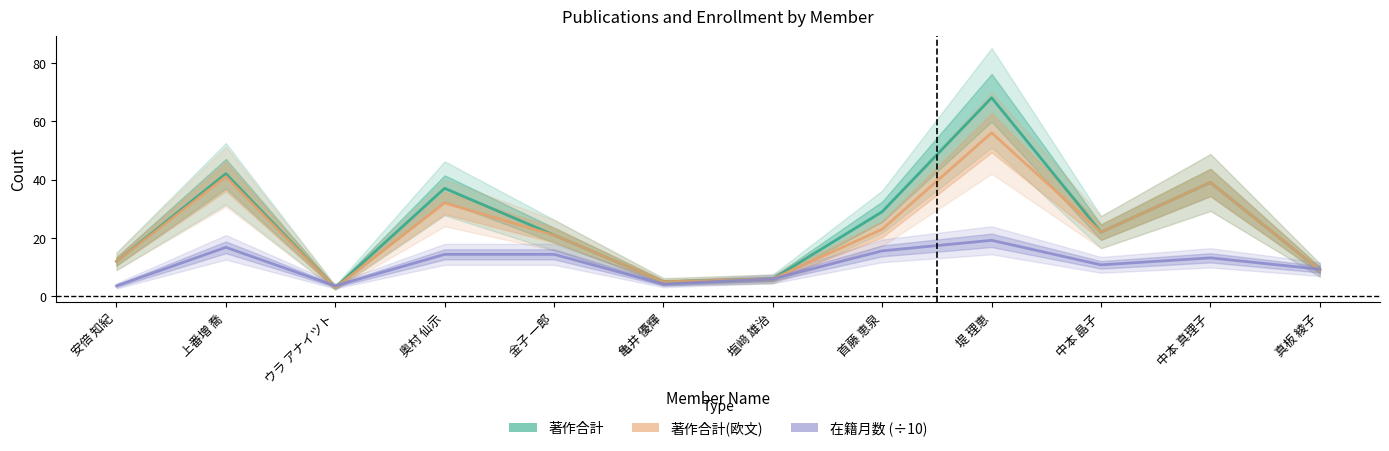

Is this an area chart (filled region under the line)?

No